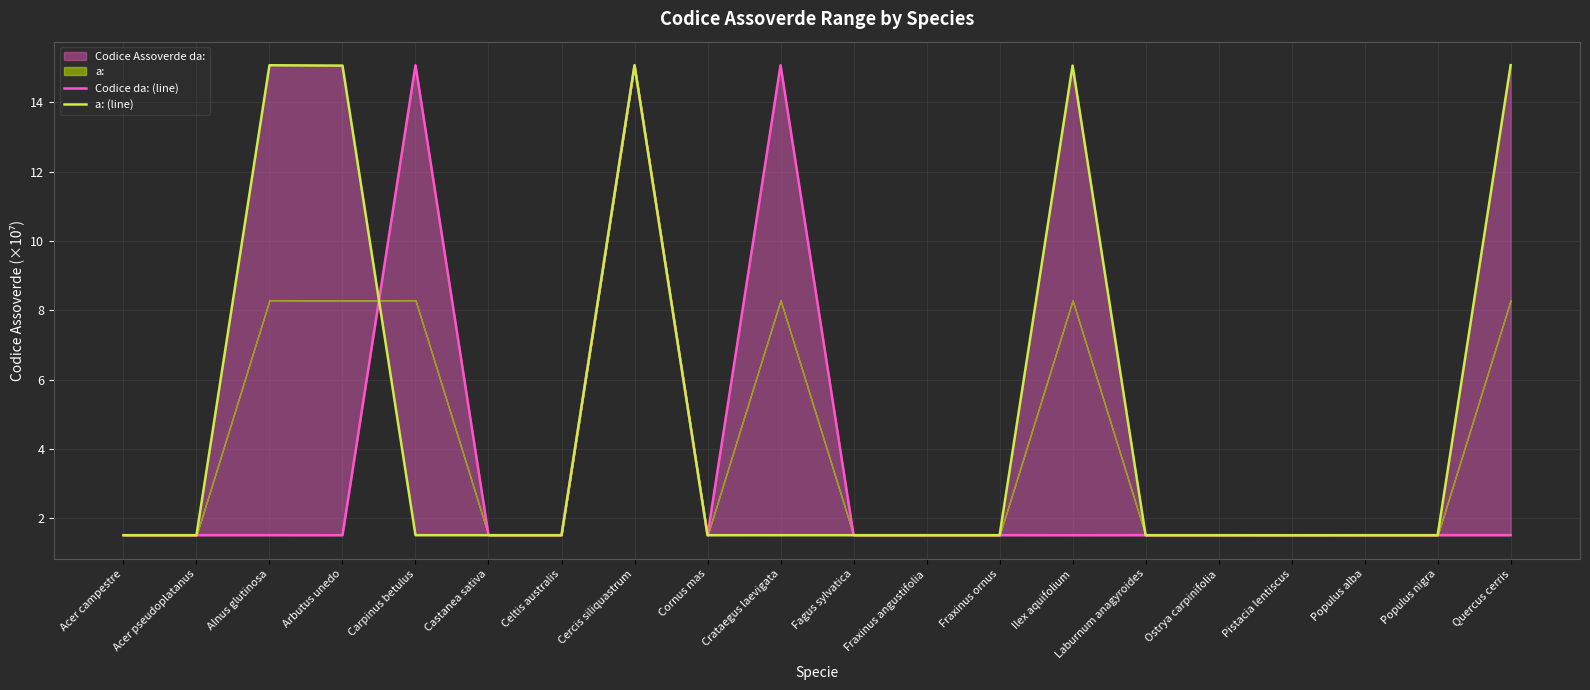

Reading left to right, transcribe all the data shown in this chart.

Codice da: (line): 1.5	1.5	1.5	1.5	15.1	1.5	1.5	15.1	1.5	15.1	1.5	1.5	1.5	1.5	1.5	1.5	1.5	1.5	1.5	1.5
a: (line): 1.5	1.5	15.1	15.1	1.5	1.5	1.5	15.1	1.5	1.5	1.5	1.5	1.5	15.1	1.5	1.5	1.5	1.5	1.5	15.1